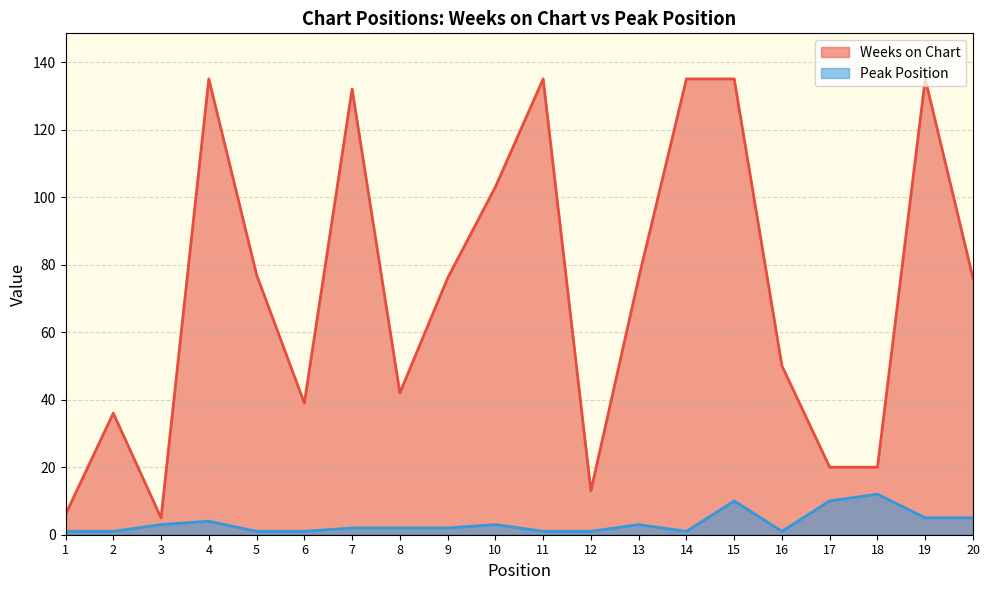

The value of Weeks on Chart at 9 is 76. True or false?

True